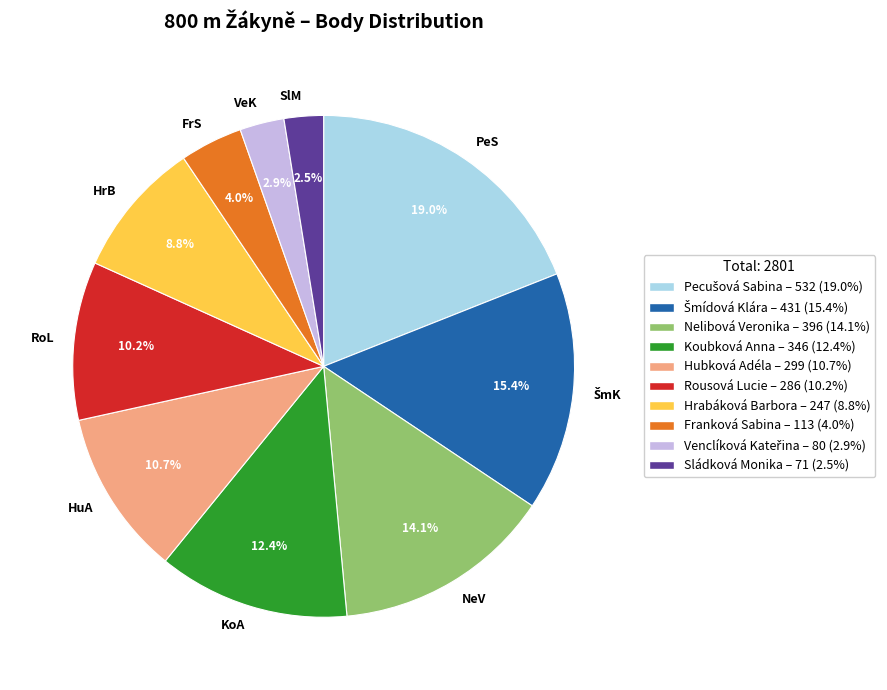

How many segments does this pie chart have?

10